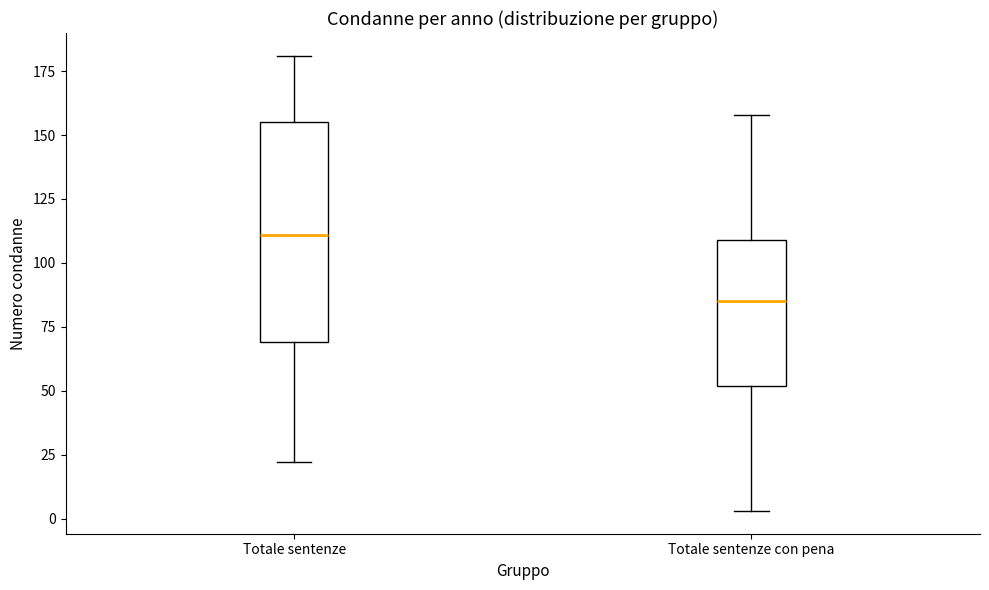

Which box has the highest median line?

Totale sentenze